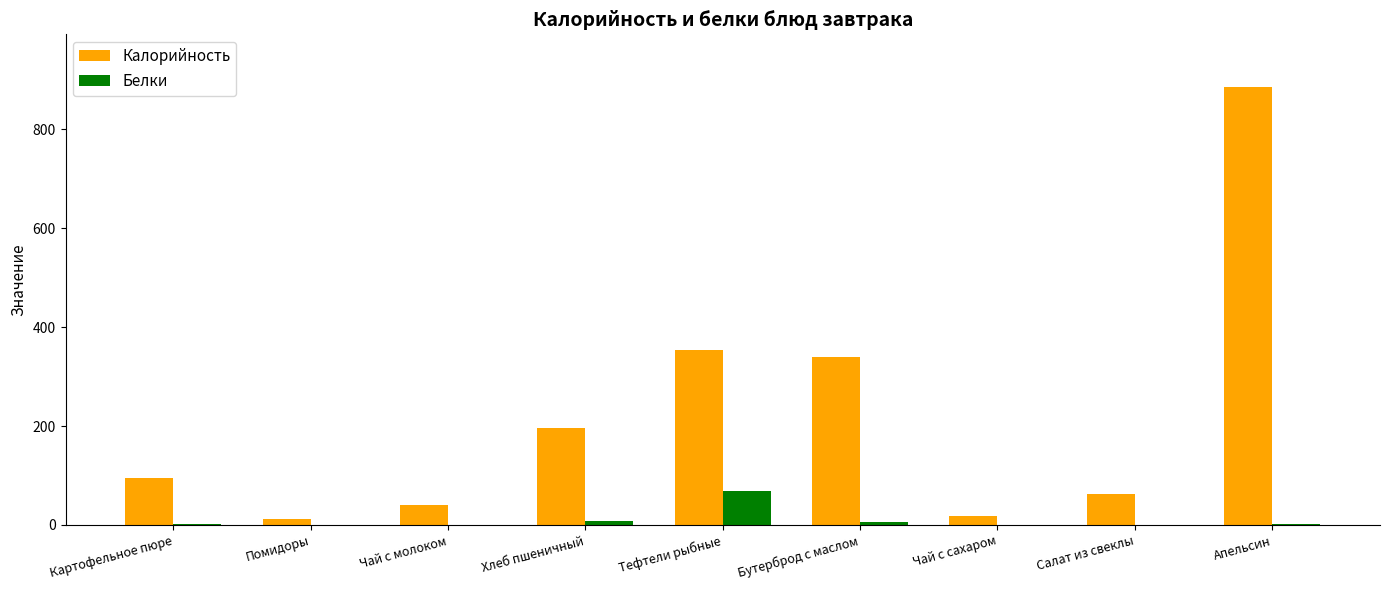

At which category does the chart reach its peak across all series?

Апельсин